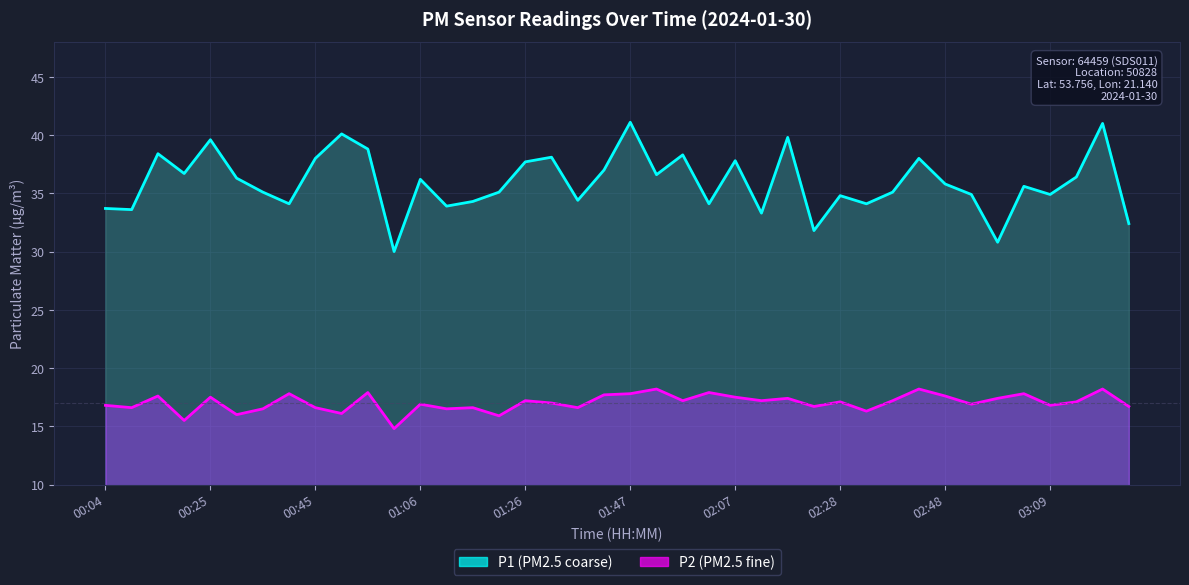

What is the label of the 39th point from the right?

00:09